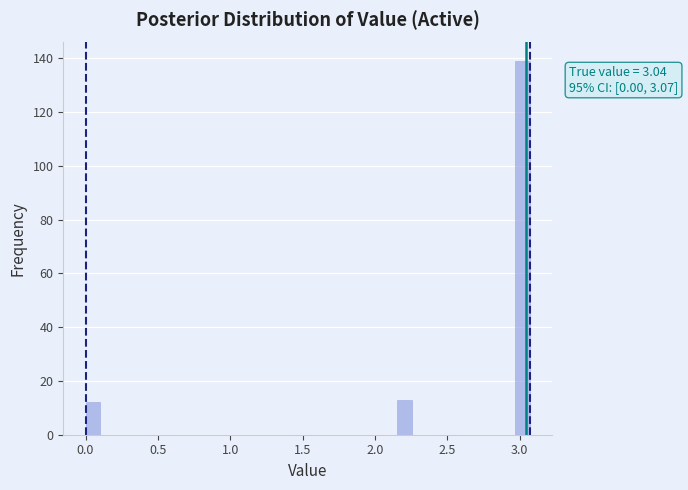

Around what value on the x-axis is the tallest bar? Give the approximate position of its centre, as read against the axis.

3.00